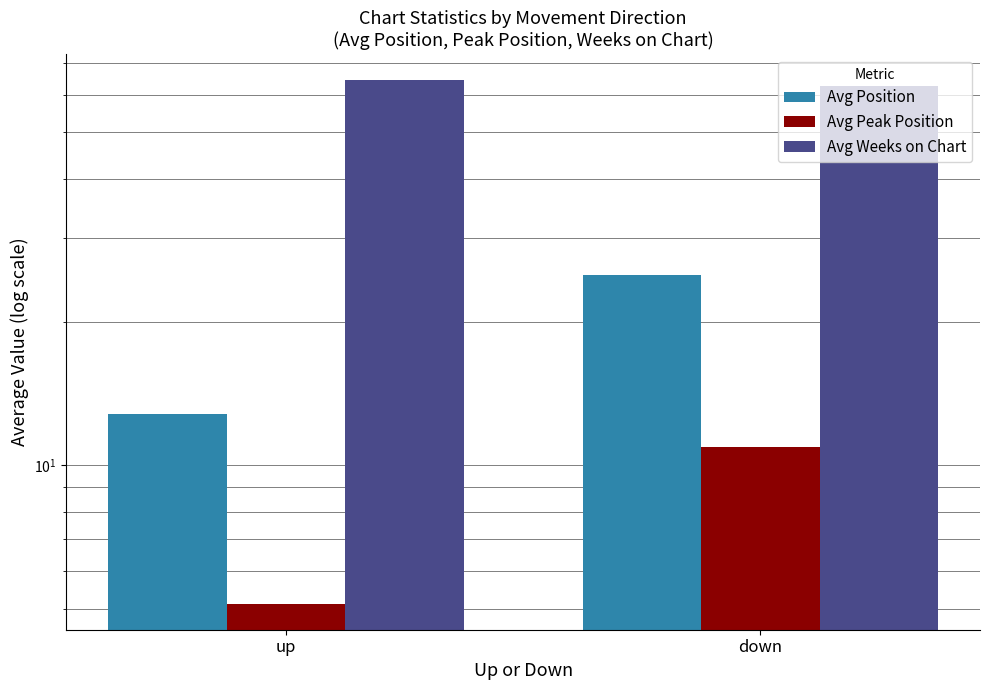

The Avg Position series shows 12.8 at up. True or false?

True